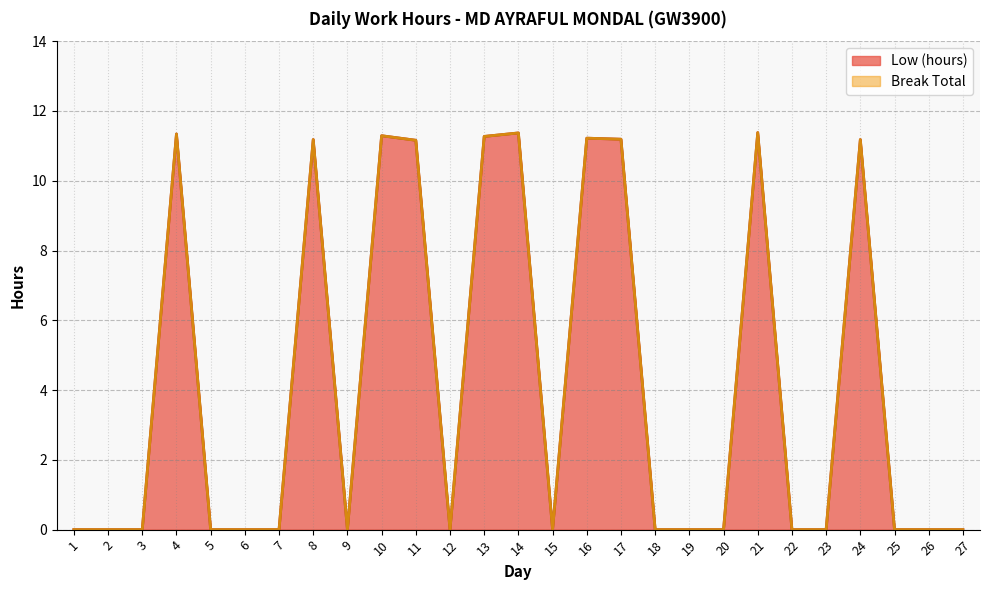

What is the average value?

4.2